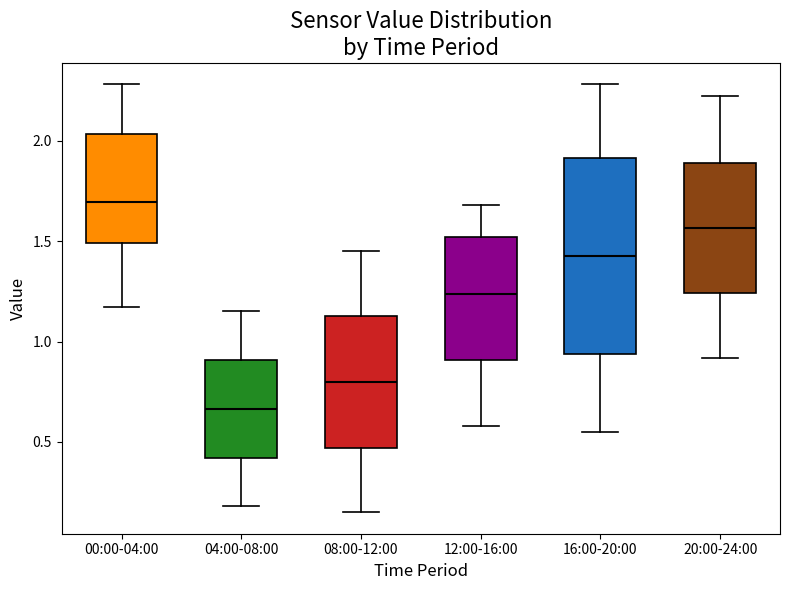

Reading left to right, transcribe this box plot: for each box, give where its median line is, the range the box spans, and where its two whiskers end, as read against the y-axis. The values are not printed on the chart, so give them approximately, as read against the axis.

00:00-04:00: median 1.70, box 1.50 to 2.05, whiskers 1.15 to 2.30
04:00-08:00: median 0.65, box 0.40 to 0.90, whiskers 0.20 to 1.15
08:00-12:00: median 0.80, box 0.45 to 1.15, whiskers 0.15 to 1.45
12:00-16:00: median 1.25, box 0.90 to 1.50, whiskers 0.60 to 1.70
16:00-20:00: median 1.45, box 0.95 to 1.90, whiskers 0.55 to 2.30
20:00-24:00: median 1.55, box 1.25 to 1.90, whiskers 0.90 to 2.20